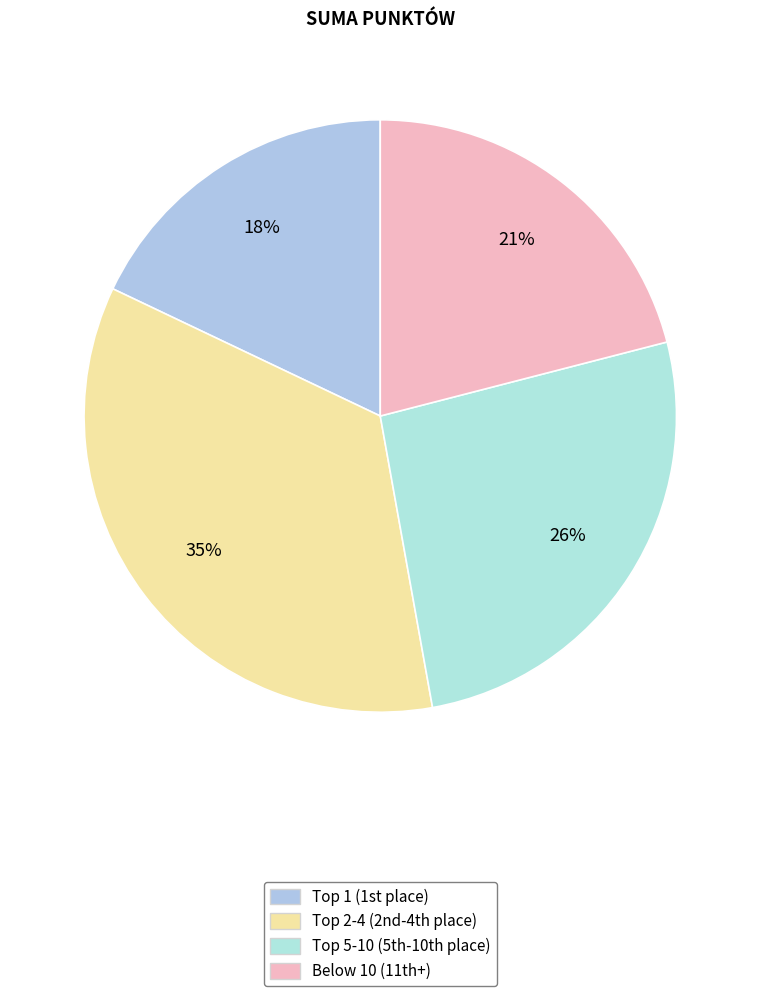

How many segments does this pie chart have?

4